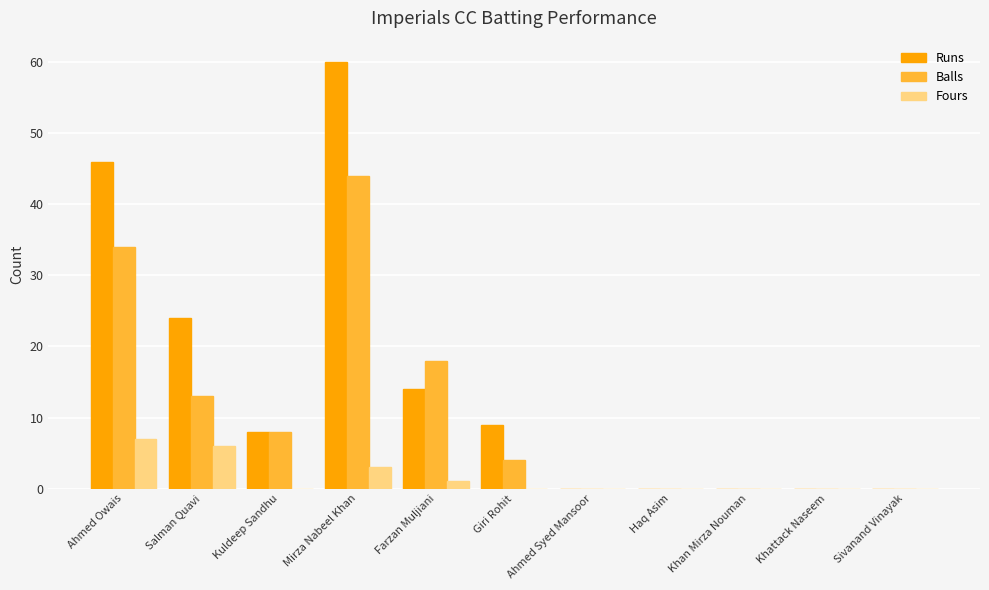

Reading right to left, what are all the values shown in this chart?

Runs: 0	0	0	0	0	9	14	60	8	24	46
Balls: 0	0	0	0	0	4	18	44	8	13	34
Fours: 0	0	0	0	0	0	1	3	0	6	7